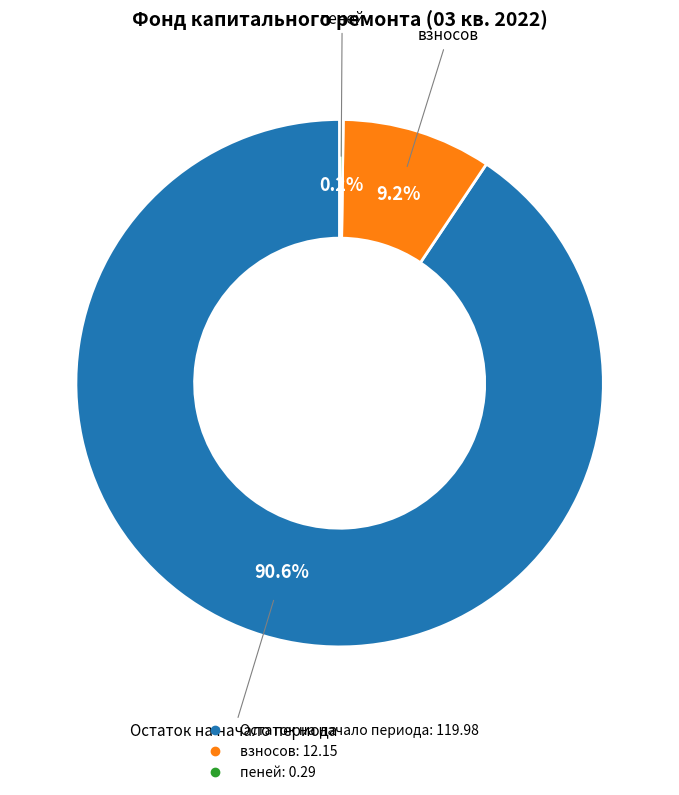

Does any single category account for the majority?

Yes